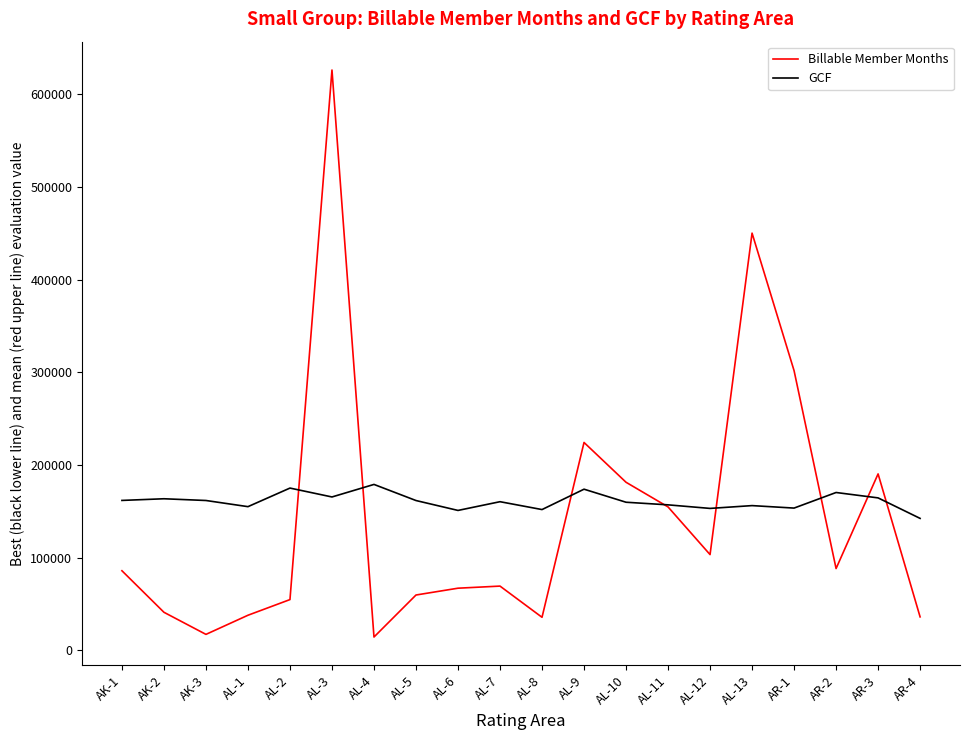

Is the value of Billable Member Months at AK-2 greater than the value of GCF at AR-3?

No